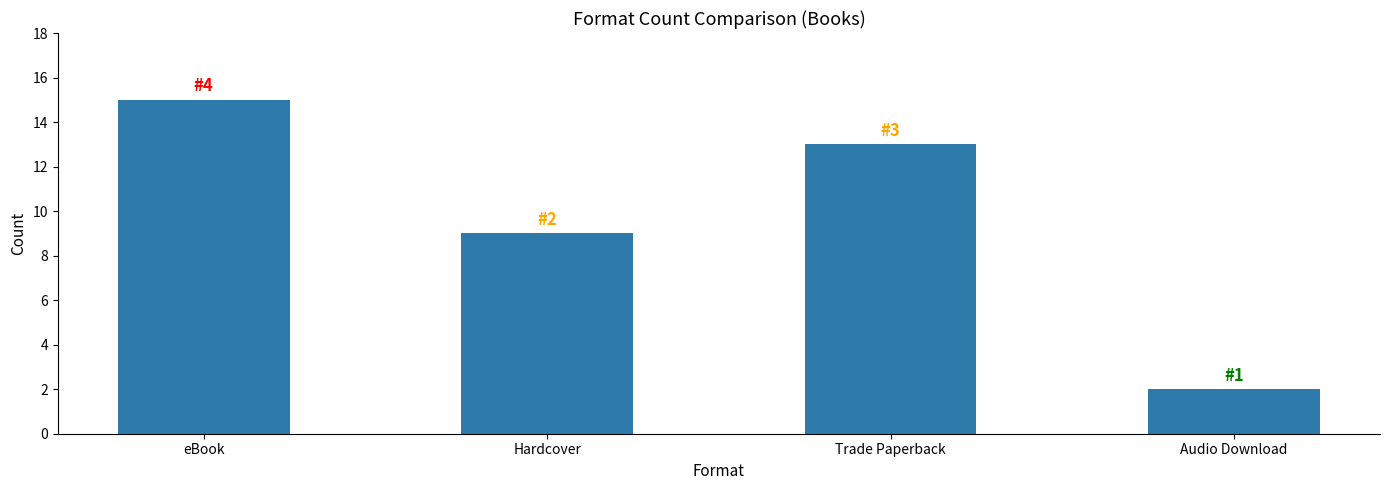

What is the ratio of the value at Hardcover to the value at Audio Download?

4.5